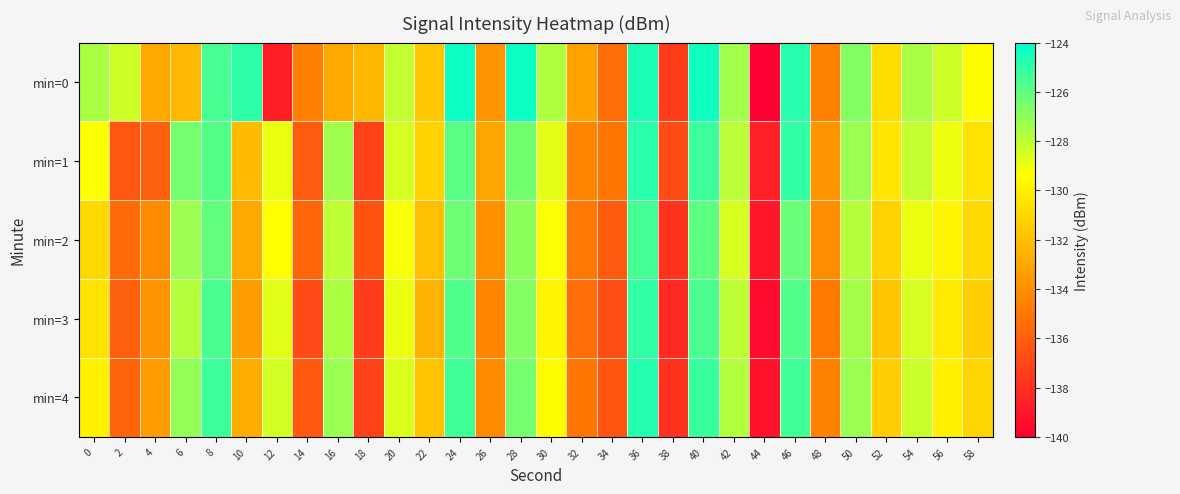

At which category is the sum across all series the highest?

36